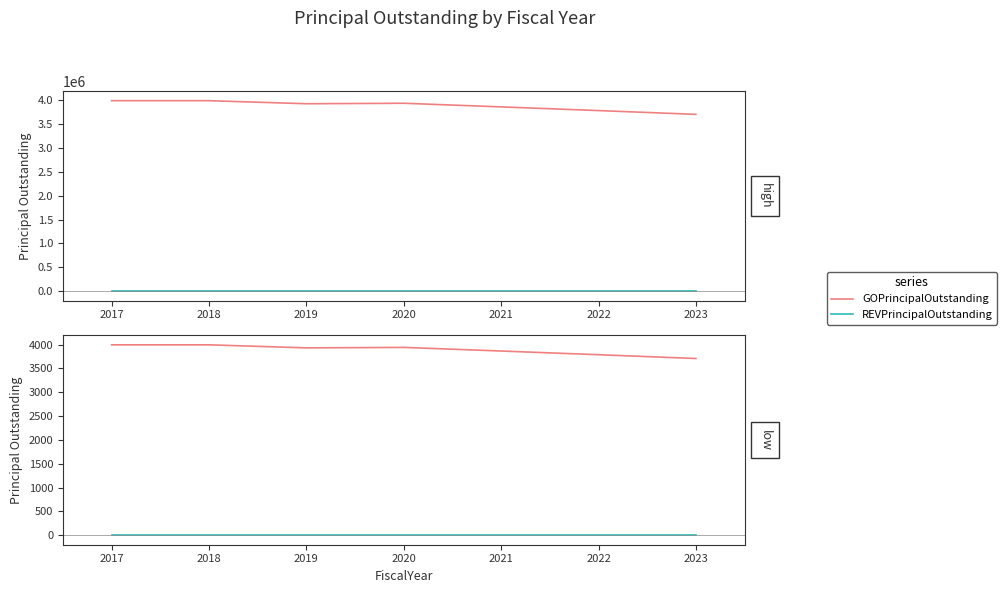

What is the average value of the GOPrincipalOutstanding series?

3887.9